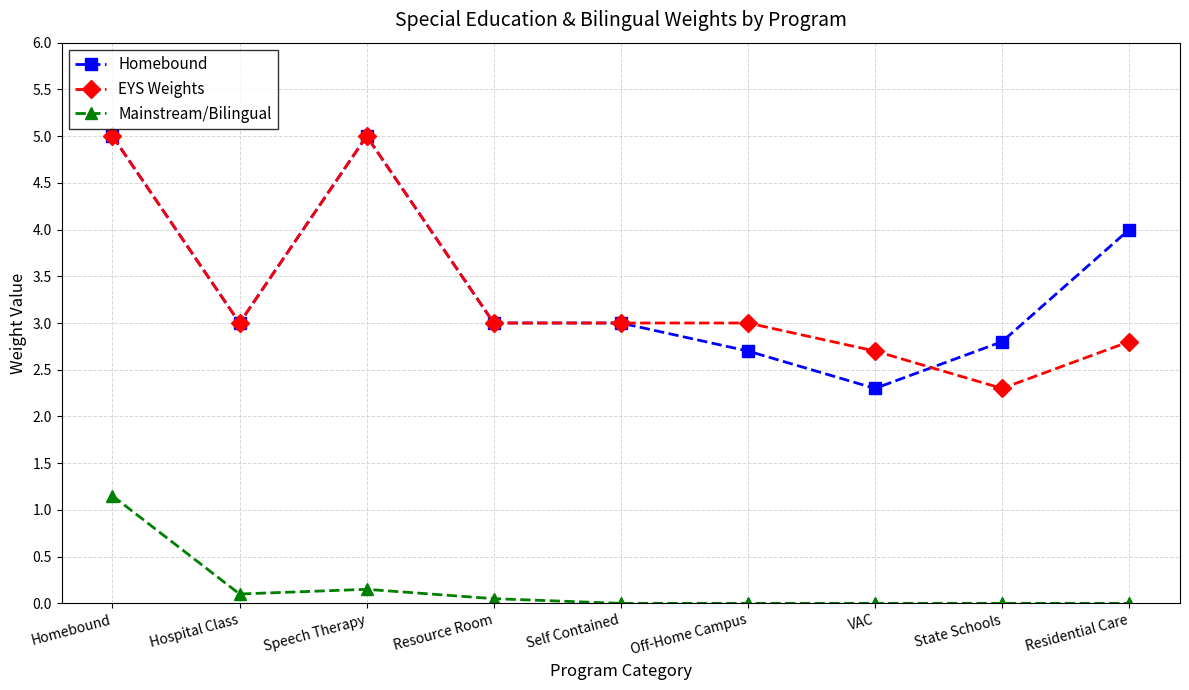

Which series has the largest total across all categories?

Homebound